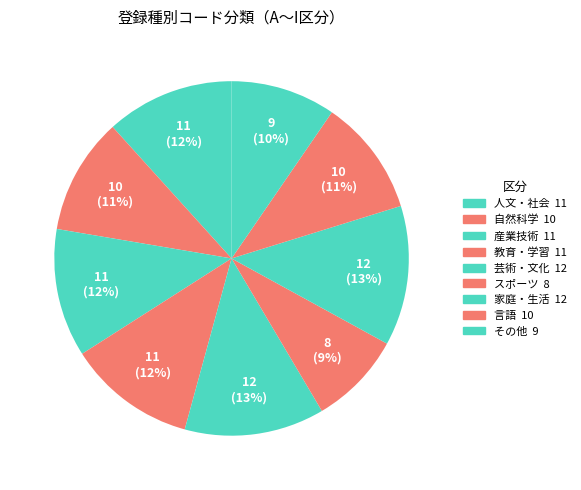

Count the number of slices in the pie.

9